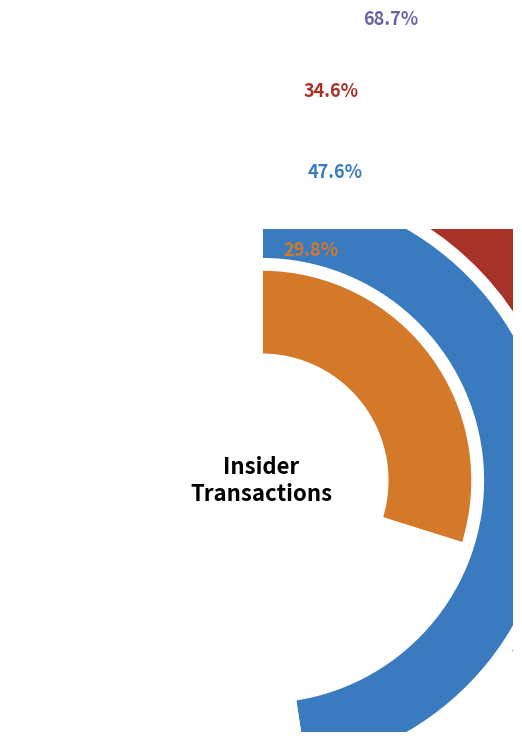

Rank the categories by transactionShares value from highest to lowest.

SRE-2016-03, WLMS-2020-03, SRE-2017-02, AWR-2023-11, AWR-2024-03